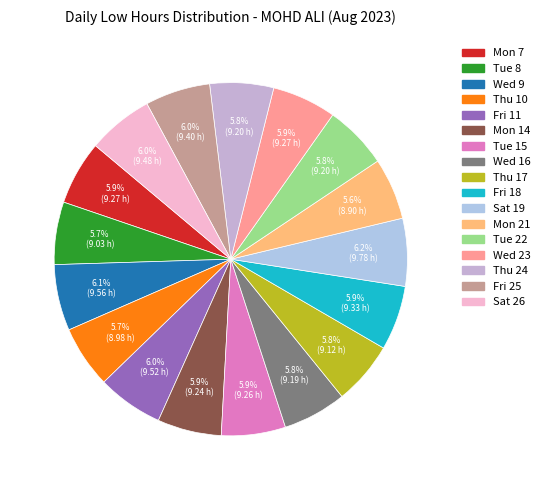

Count the number of slices in the pie.

17